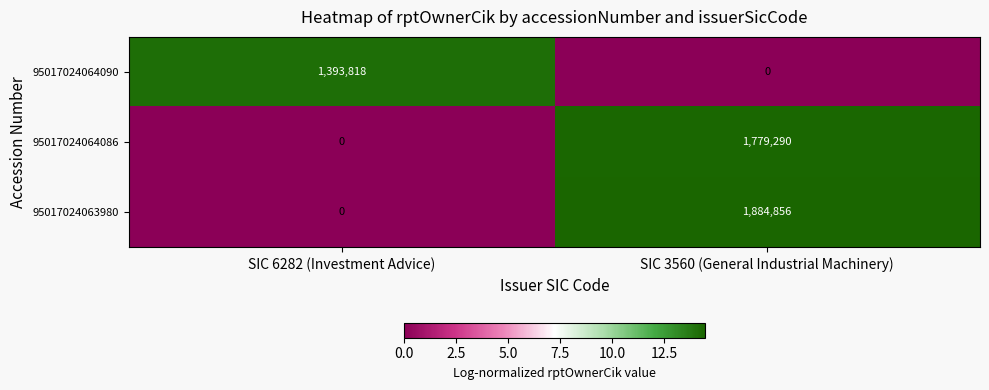

Is it true that 95017024064086 equals -798115 at SIC 6282 (Investment Advice)?

False